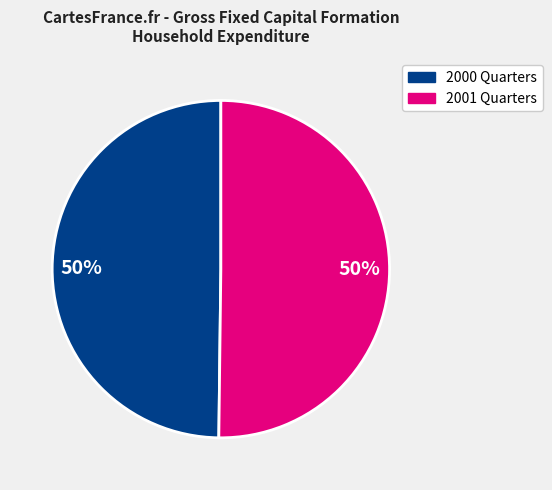

To the nearest percent, what is the average slice percentage?

50%